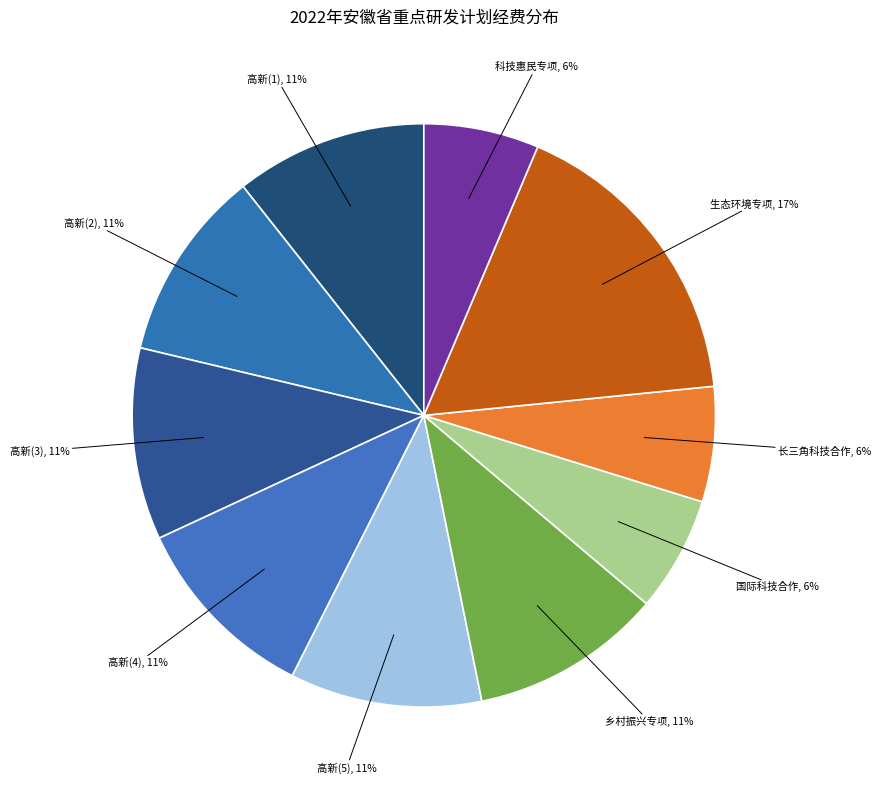

How many slices are in this pie chart?

10